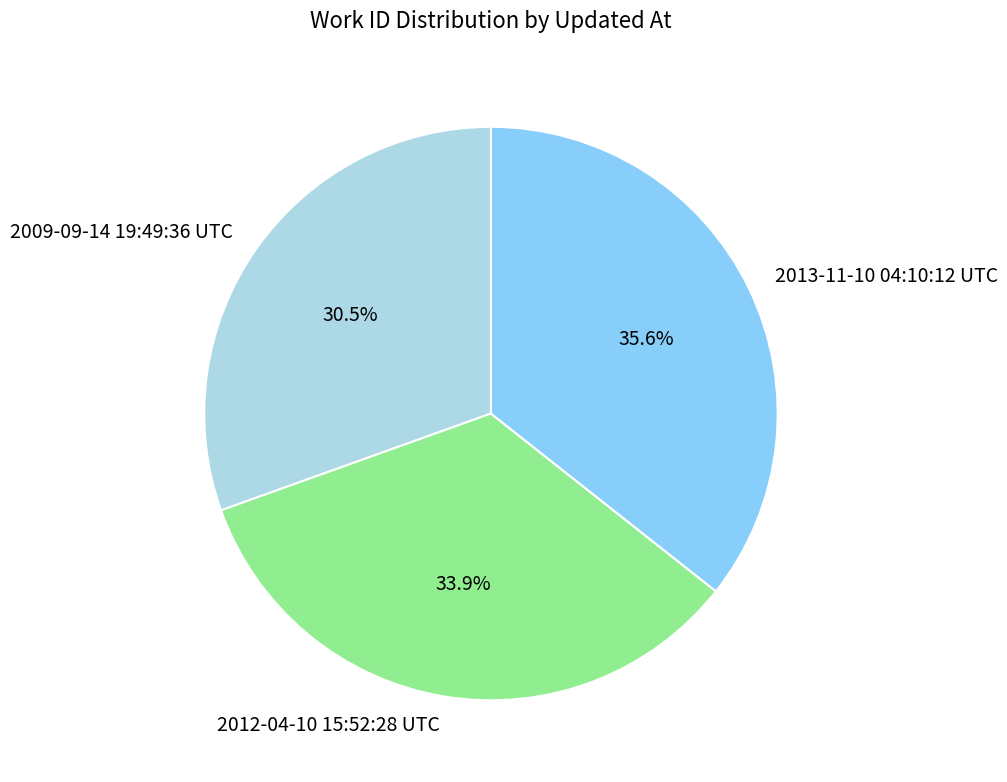

Approximately how many times larger is the value at 2009-09-14 19:49:36 UTC compared to 2012-04-10 15:52:28 UTC?

0.9